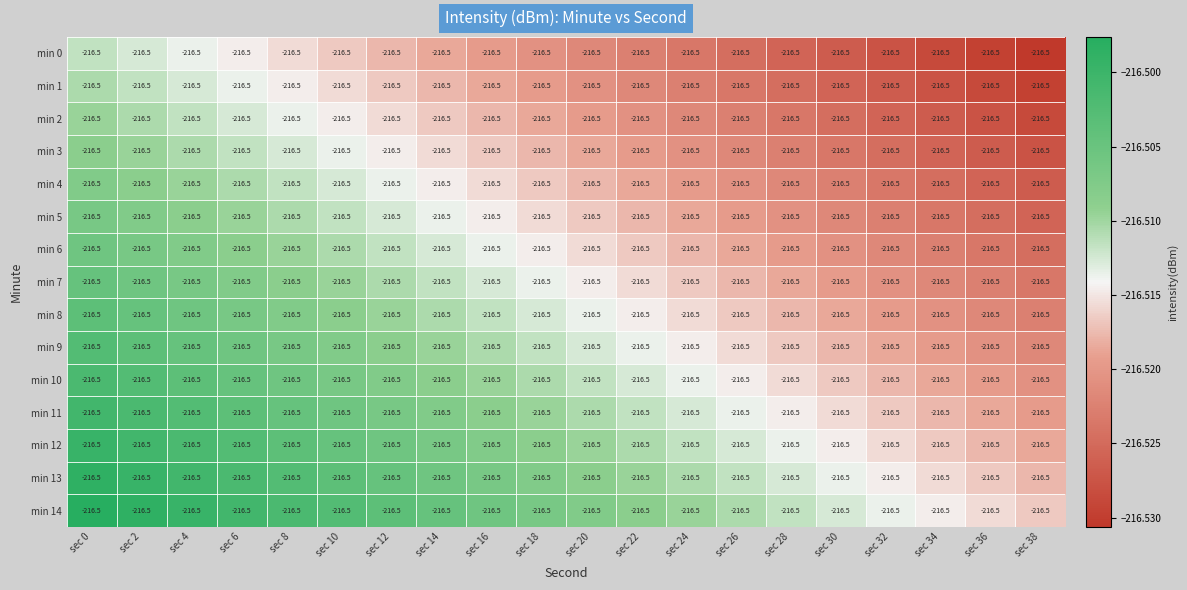

Is it true that min 3 equals -387.4 at sec 26?

False